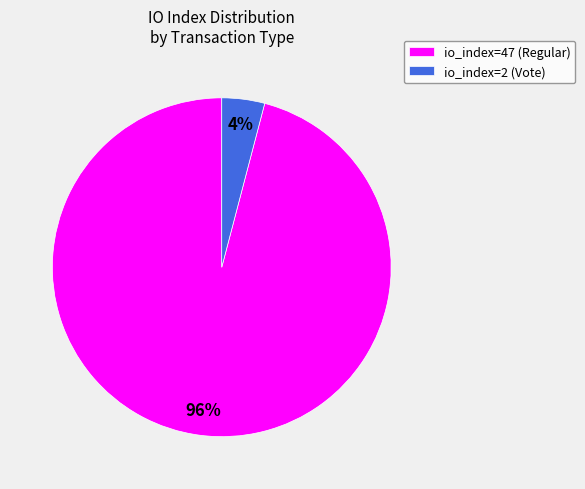

How many segments does this pie chart have?

2